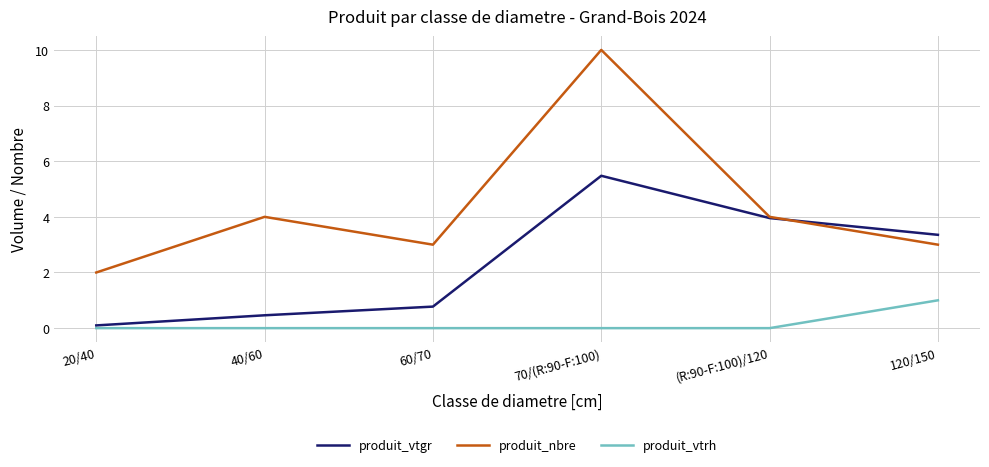

True or false: produit_vtrh and produit_nbre intersect in this chart.

False